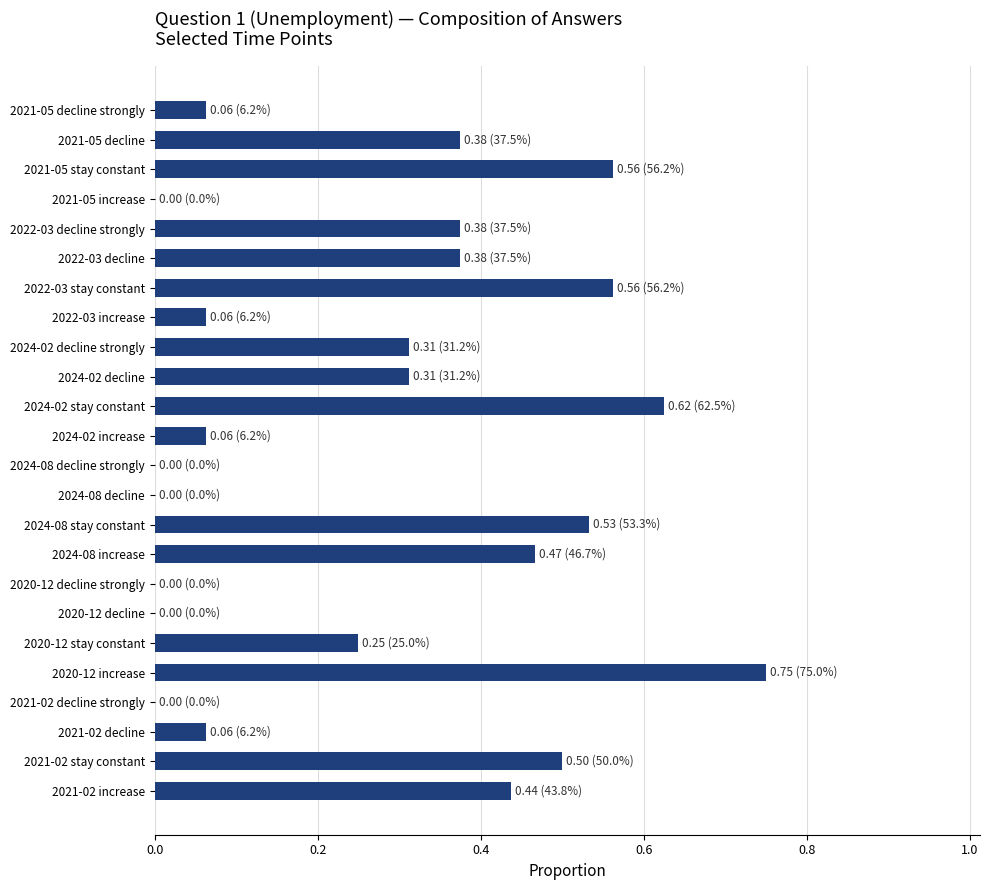

Which category has the highest value across all series?

2020-12 increase